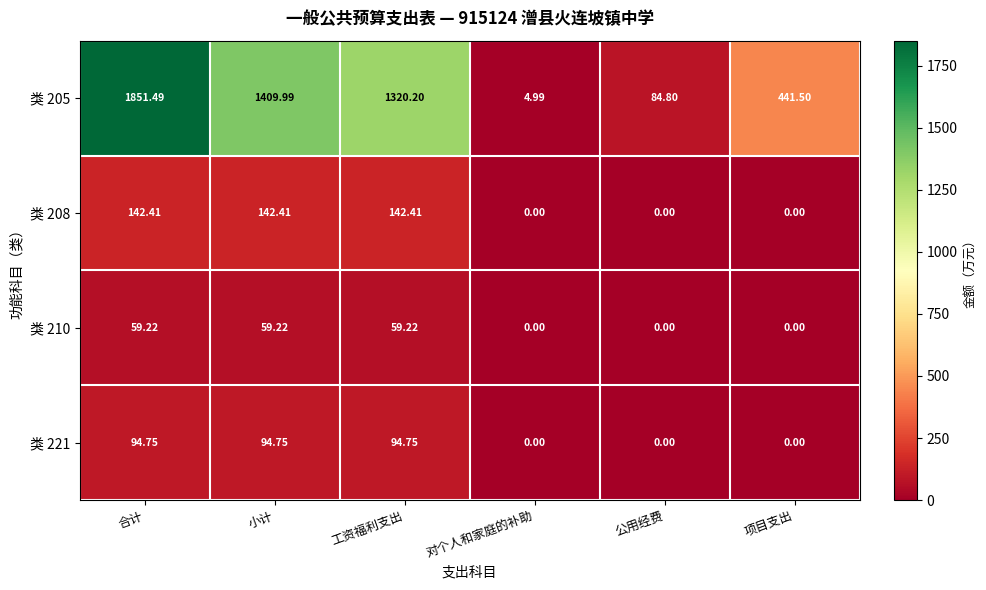

Which series has the widest spread of values?

类 205